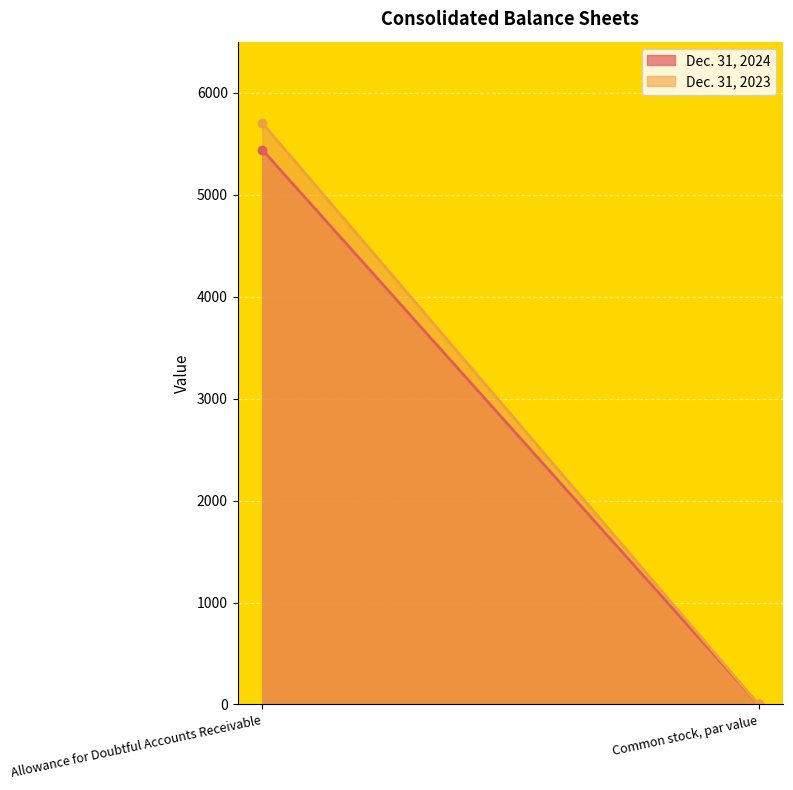

Reading left to right, what are all the values shown in this chart?

Dec. 31, 2024: 5439.0	0.0
Dec. 31, 2023: 5701.0	0.0